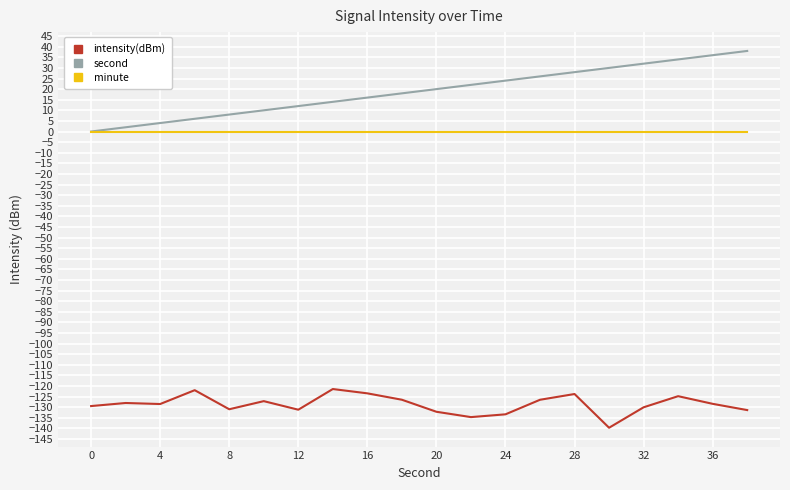

True or false: second and intensity(dBm) intersect in this chart.

False